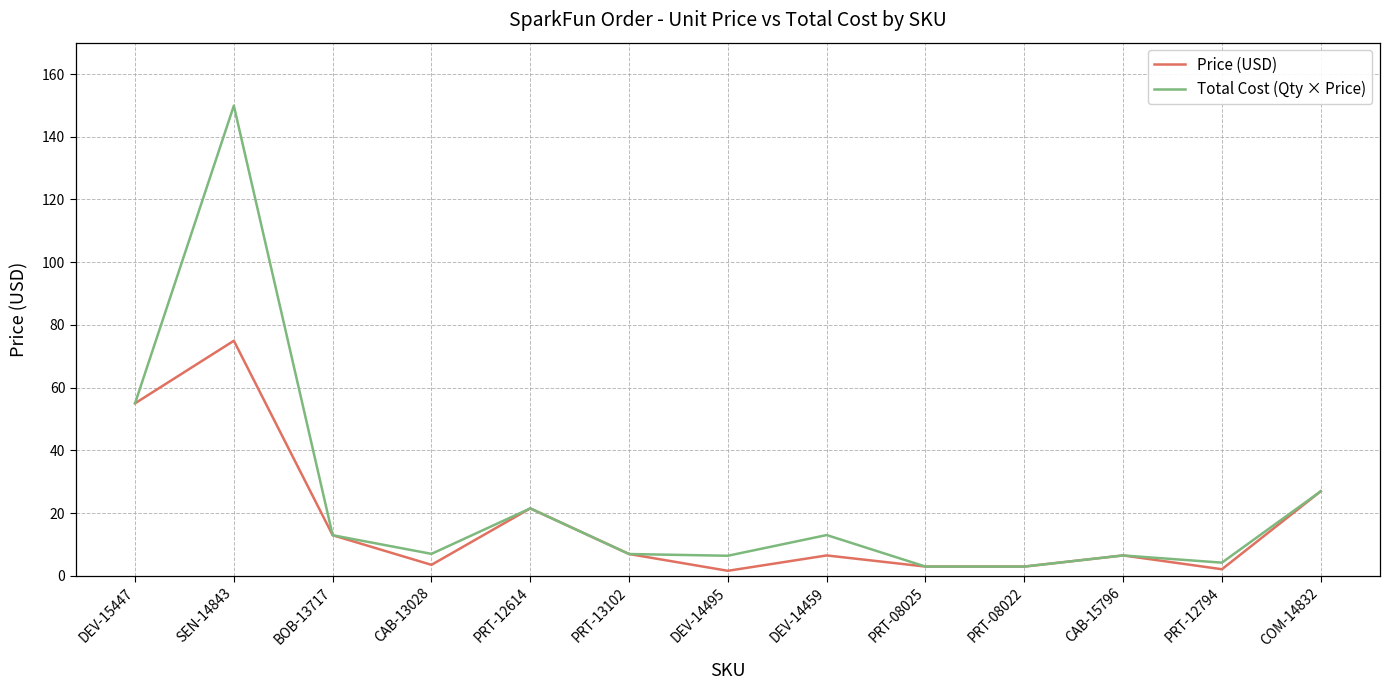

Where is Price (USD) nearest to the value 38?

COM-14832